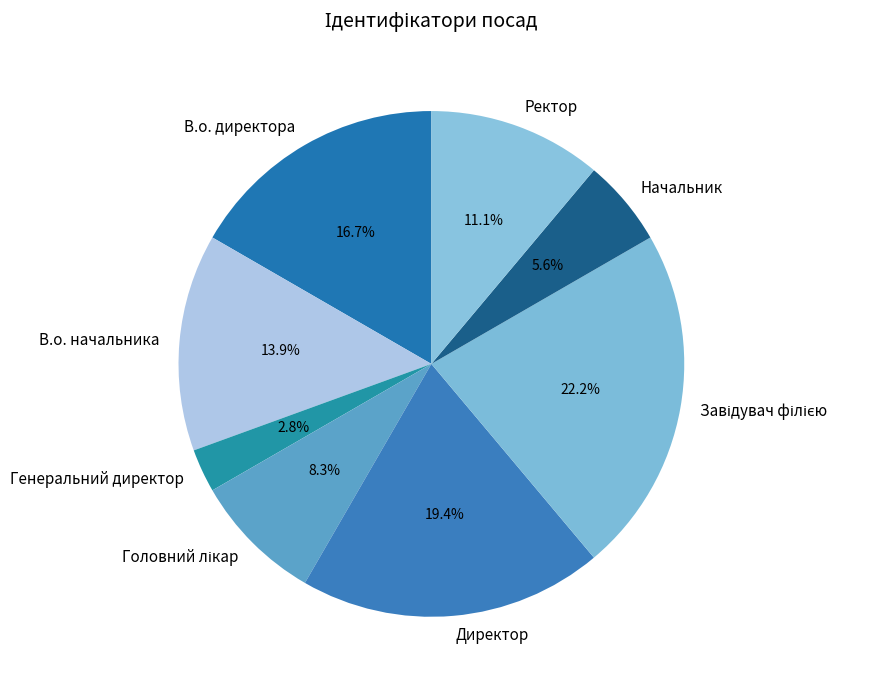

How many segments does this pie chart have?

8